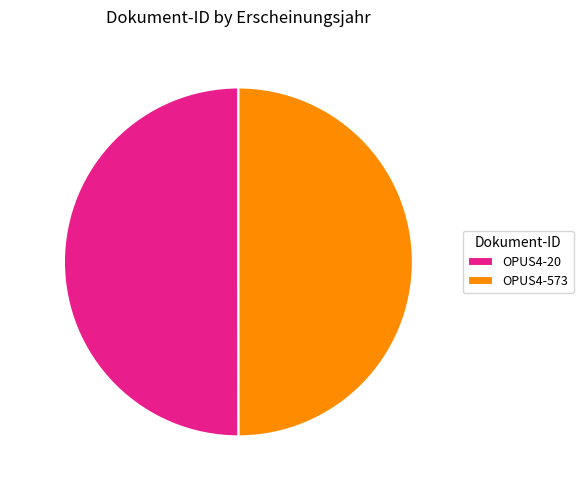

How many slices are in this pie chart?

2